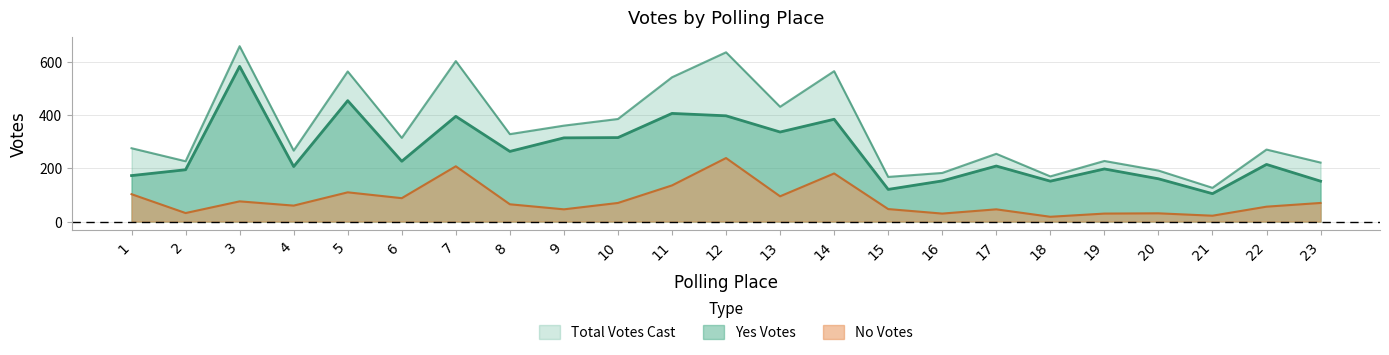

At which label does Total Votes Cast first exceed 276?

3